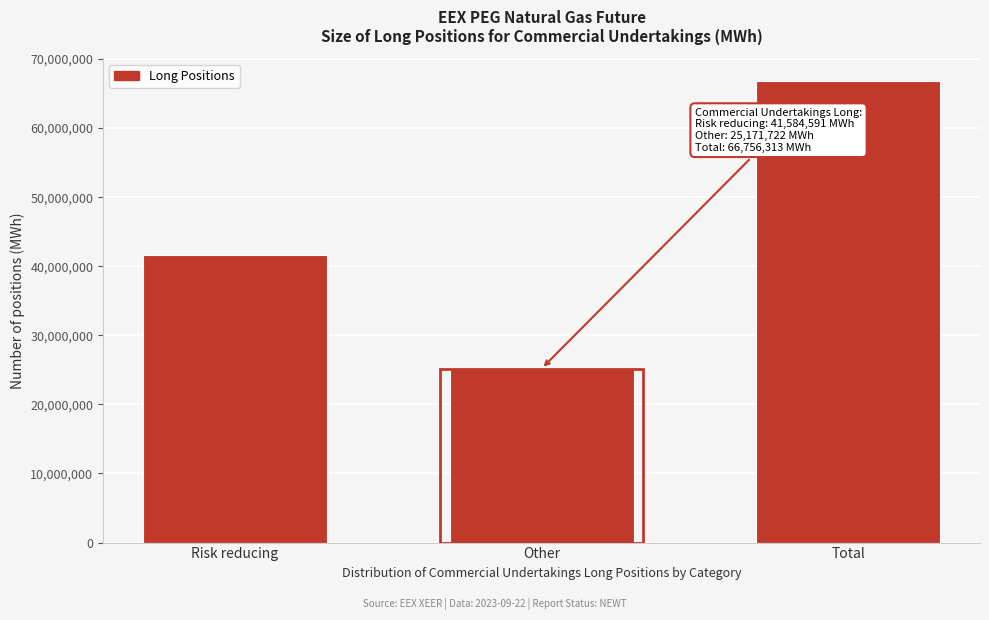

Reading right to left, transcribe all the data shown in this chart.

66756313	25171722	41584591